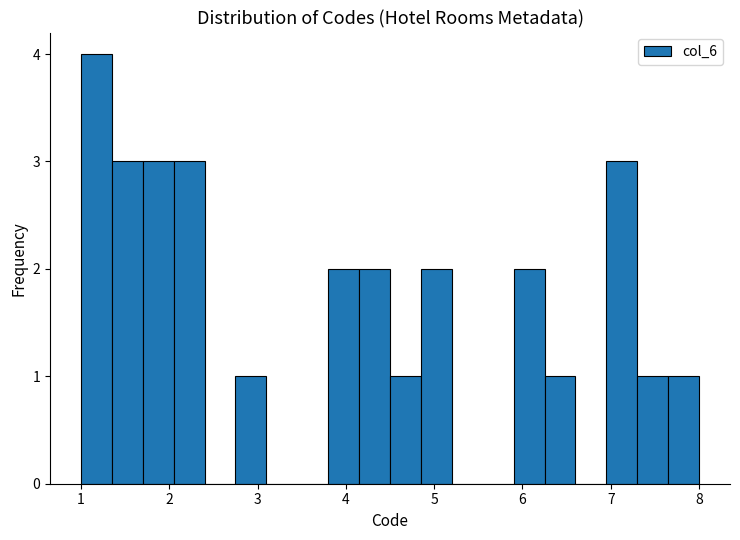

Read against the x-axis, roughly where is the centre of the tallest bar?

1.2